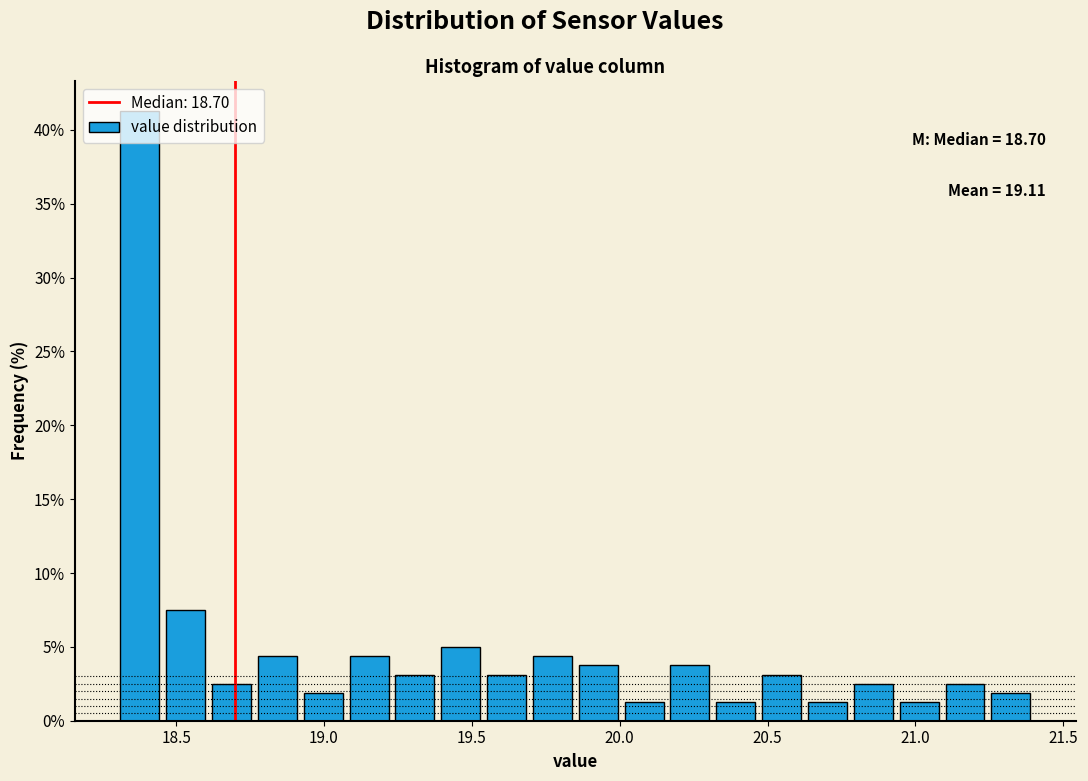

Around what value on the x-axis is the tallest bar? Give the approximate position of its centre, as read against the axis.

18.40